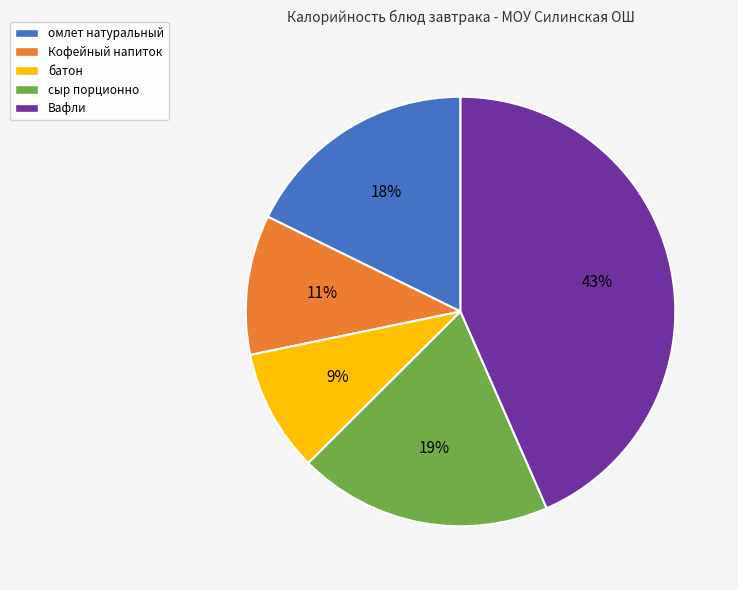

Does омлет натуральный account for over 50% of the chart?

No